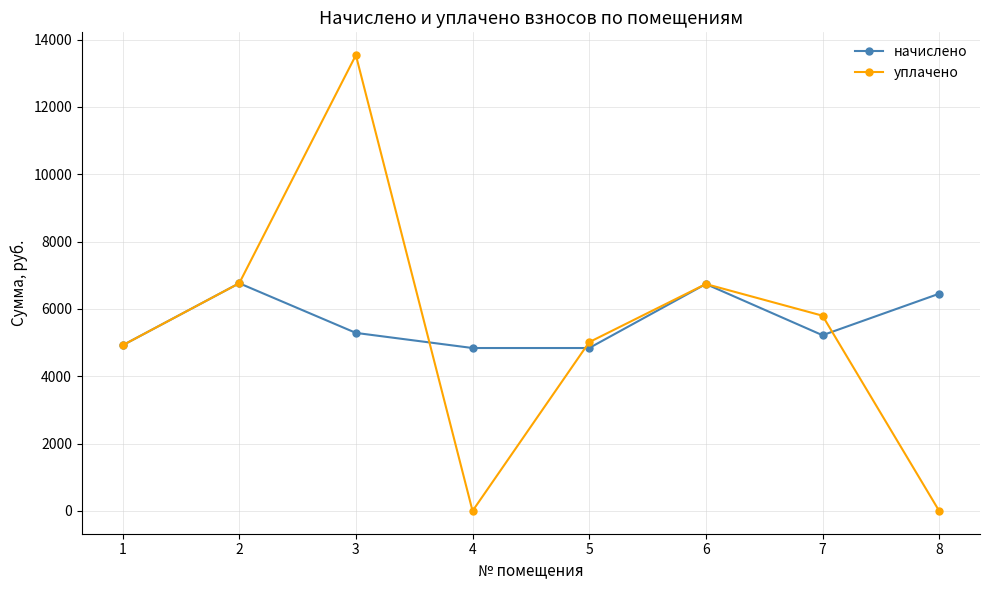

Is this an area chart (filled region under the line)?

No